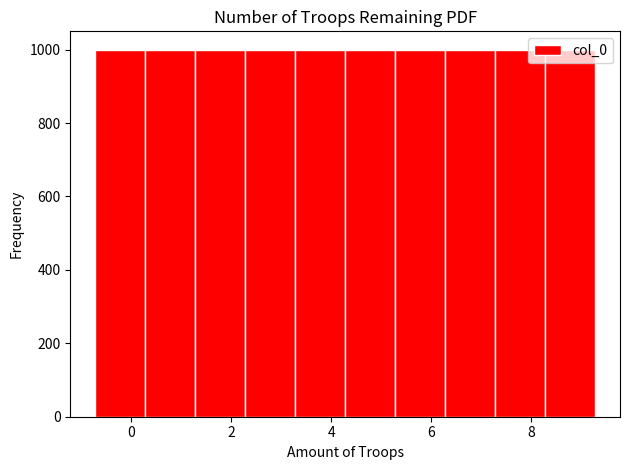

Reading left to right, list every bar in this chart as the range it spans on the x-axis followed by its height. Neither the bar edges nor the heights are printed on the chart, so give them approximately, as read against the axes.

-0.8 to 0.2: 1000
0.2 to 1.2: 1000
1.2 to 2.2: 1000
2.2 to 3.2: 1000
3.2 to 4.2: 1000
4.2 to 5.2: 1000
5.2 to 6.2: 1000
6.2 to 7.2: 1000
7.2 to 8.2: 1000
8.2 to 9.2: 1000